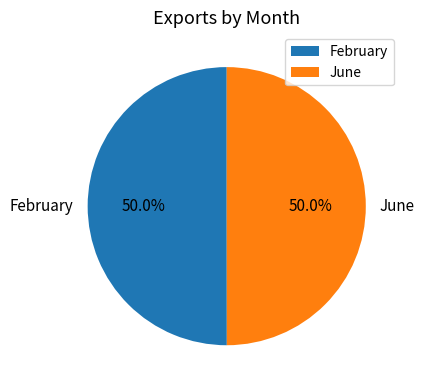

Is it true that June is 50% of the pie?

True